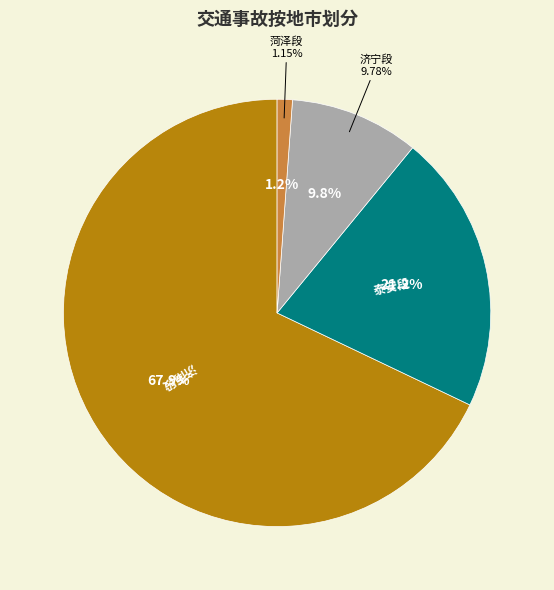

Count the number of slices in the pie.

4